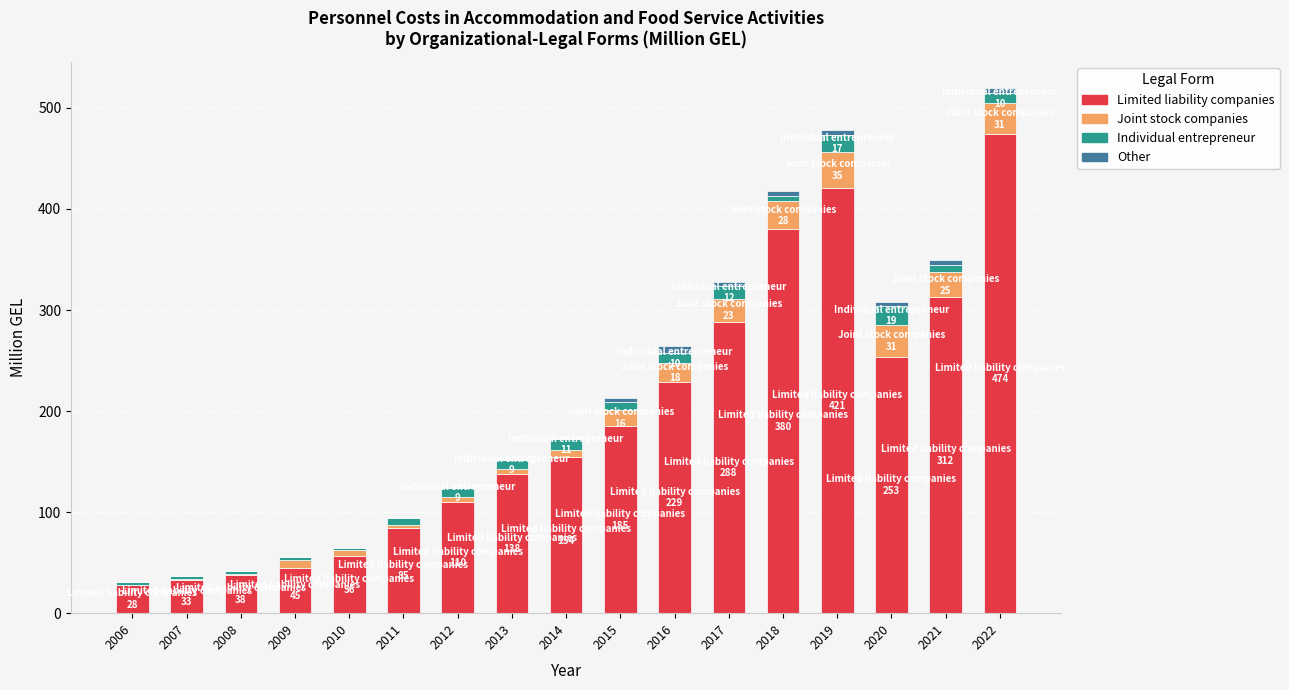

The value of Limited liability companies at 2019 is 421.1. True or false?

True